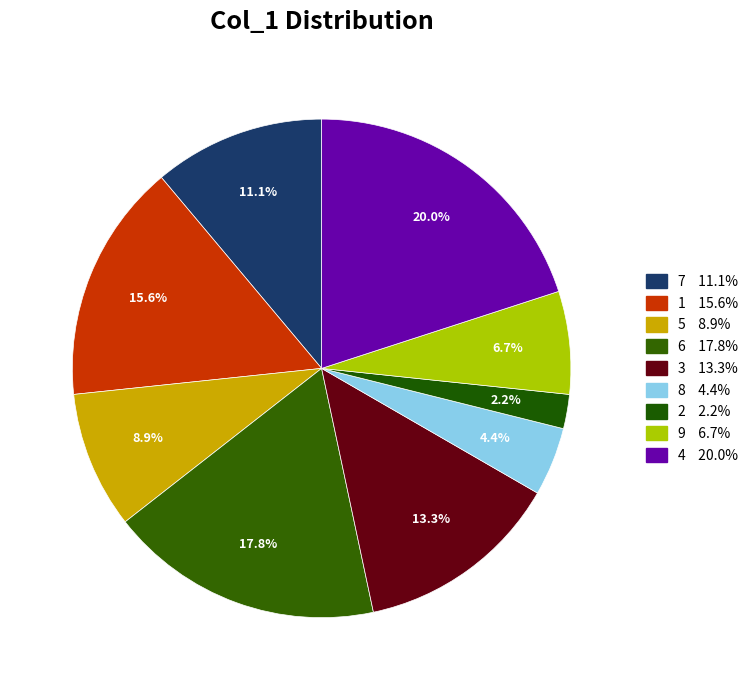

How many segments does this pie chart have?

9